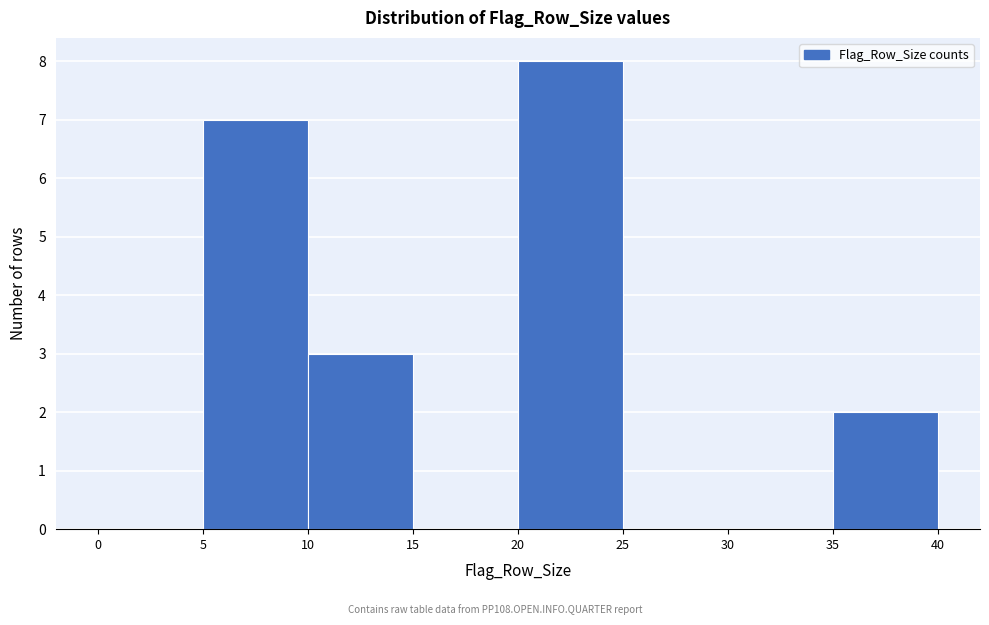

What is the height of the bar covering 5 to 10 on the x-axis? The values are not printed on the chart, so give them approximately, as read against the axis.

7